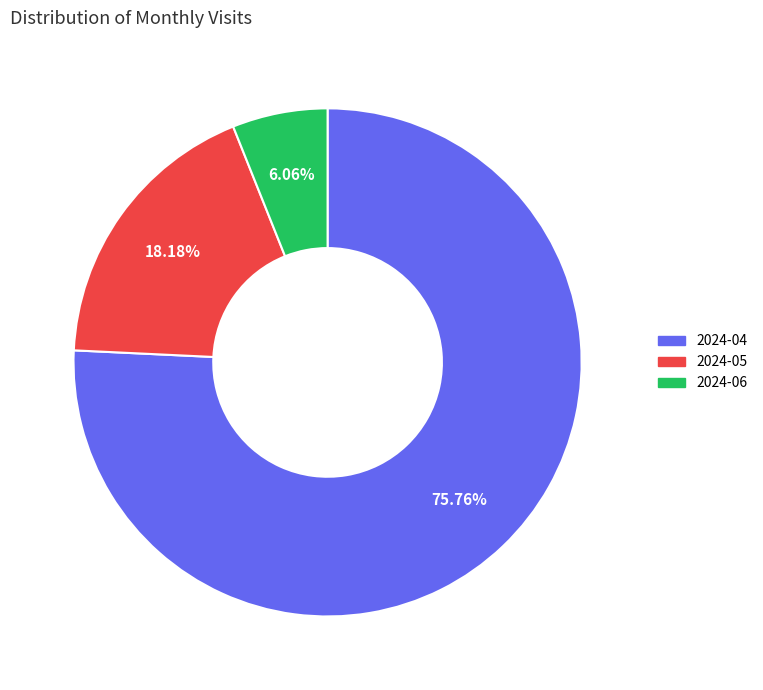

Rank the categories by value from lowest to highest.

2024-06, 2024-05, 2024-04